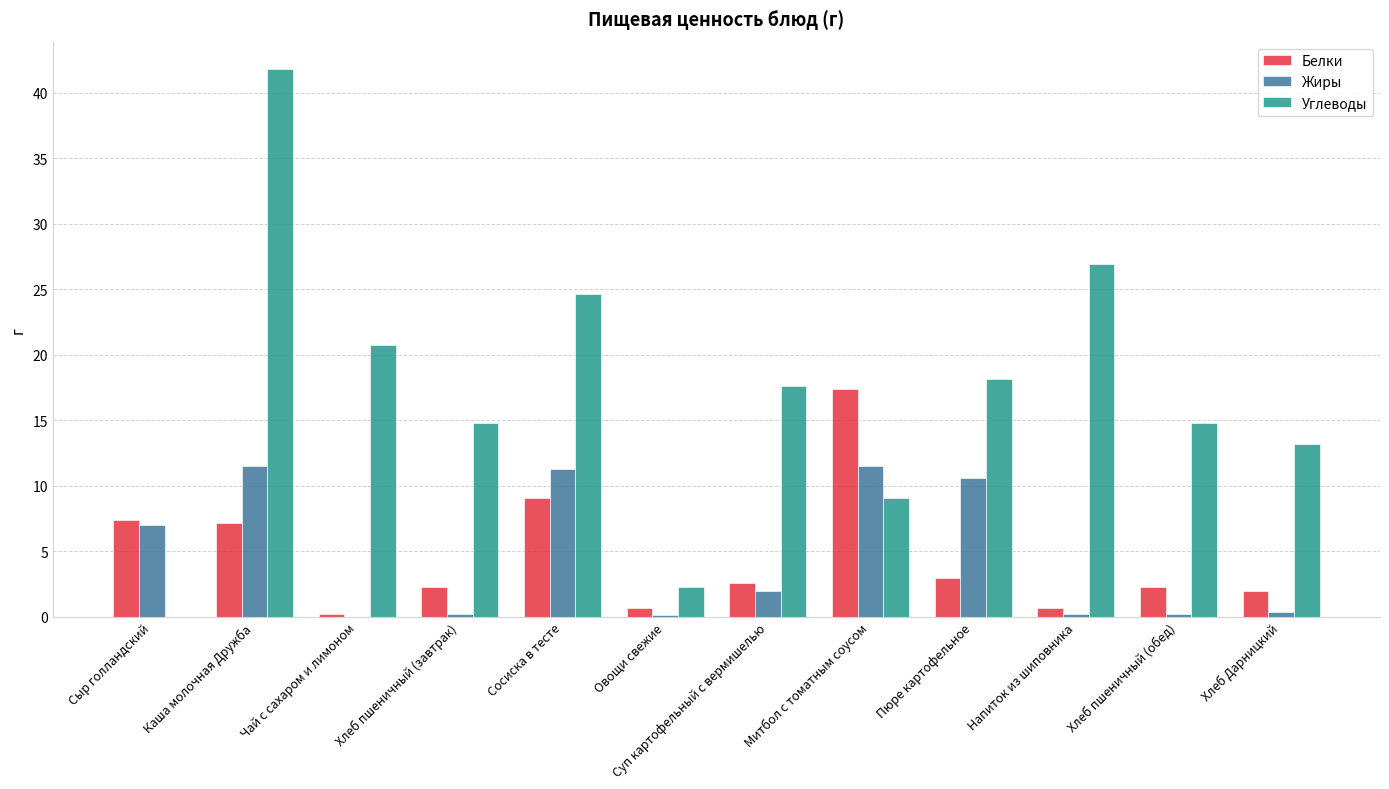

How many values in Углеводы are above zero?

11